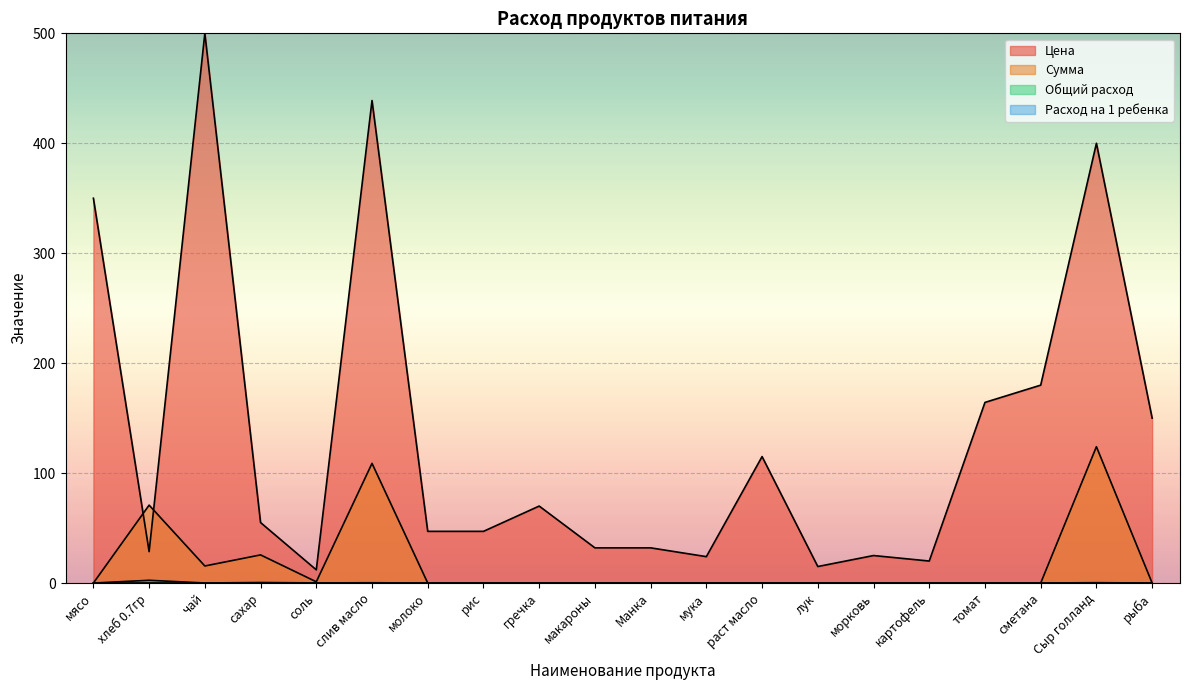

What is the label of the 12th point from the left?

мука